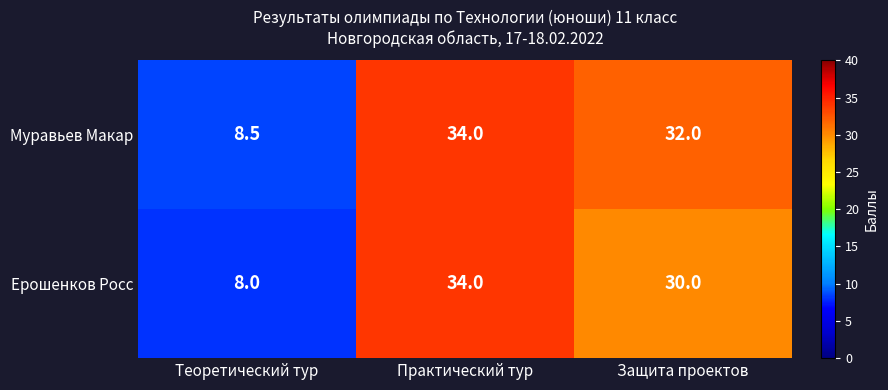

At Защита проектов, list the series in order from largest to smallest.

Муравьев Макар, Ерошенков Росс